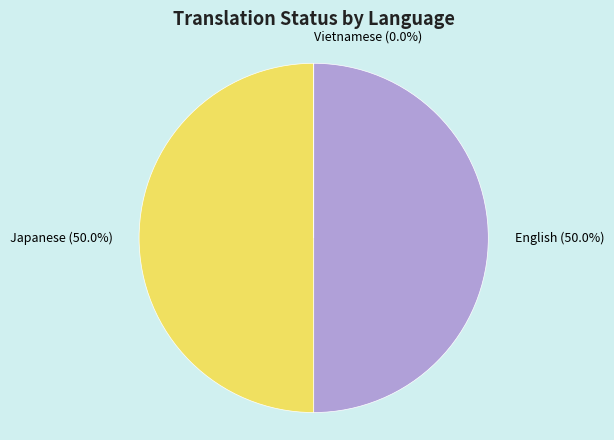

Is Vietnamese the majority of the pie?

No